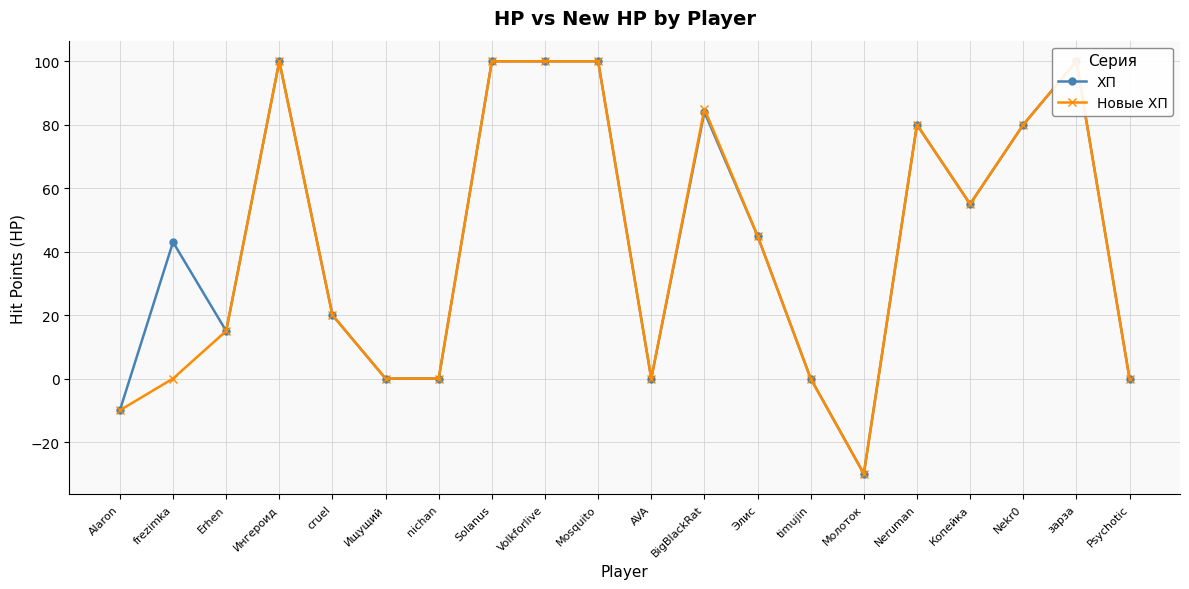

What is the sum of all ХП values?

882